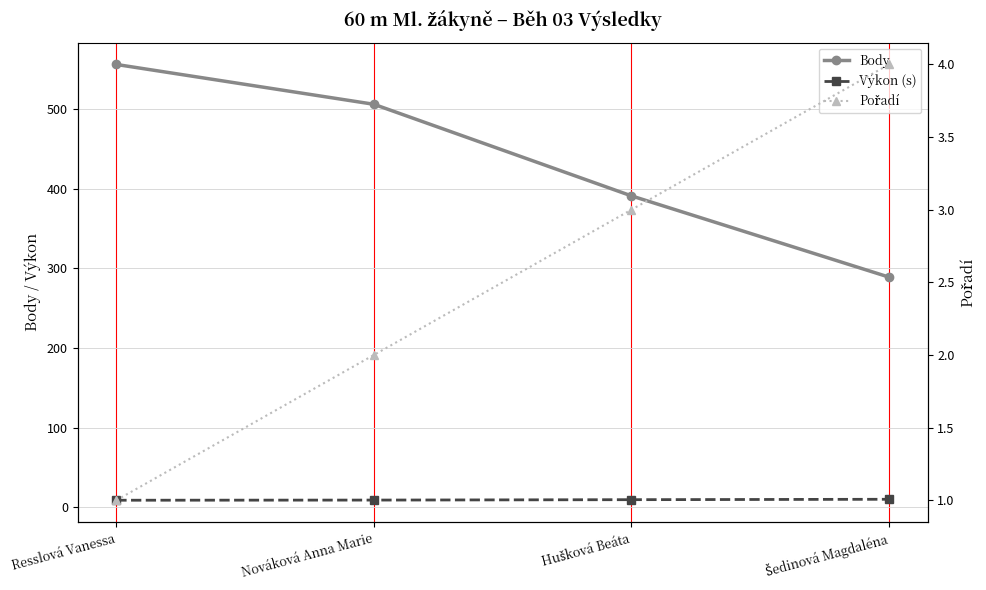

How many categories are shown in the chart?

4